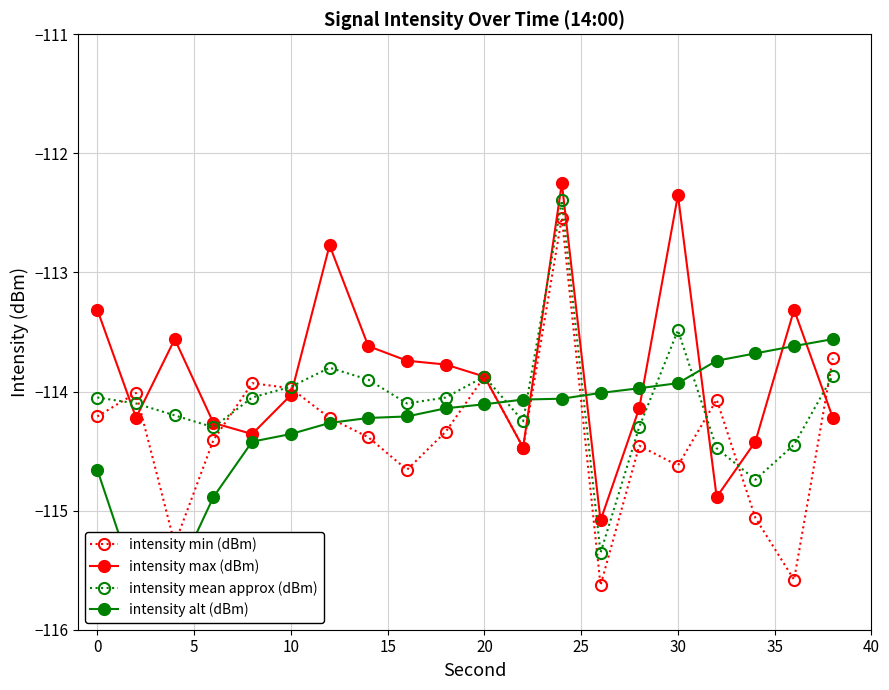

What is the total value across all series at 10?

-457.9